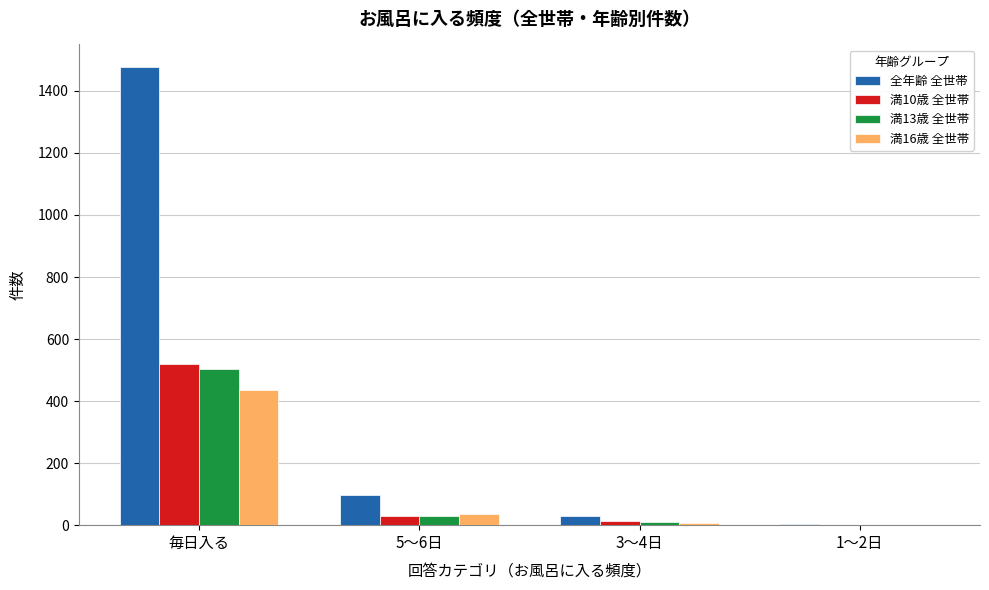

Which category has the highest value across all series?

毎日入る